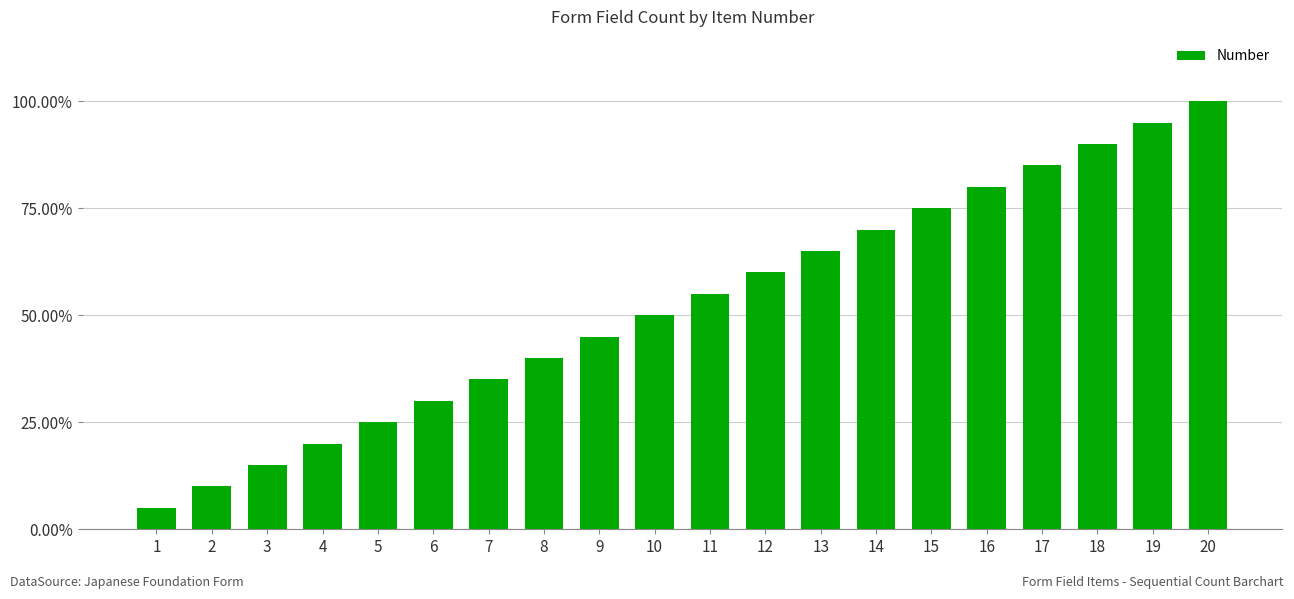

Reading left to right, list all the values displayed in this chart.

1	2	3	4	5	6	7	8	9	10	11	12	13	14	15	16	17	18	19	20